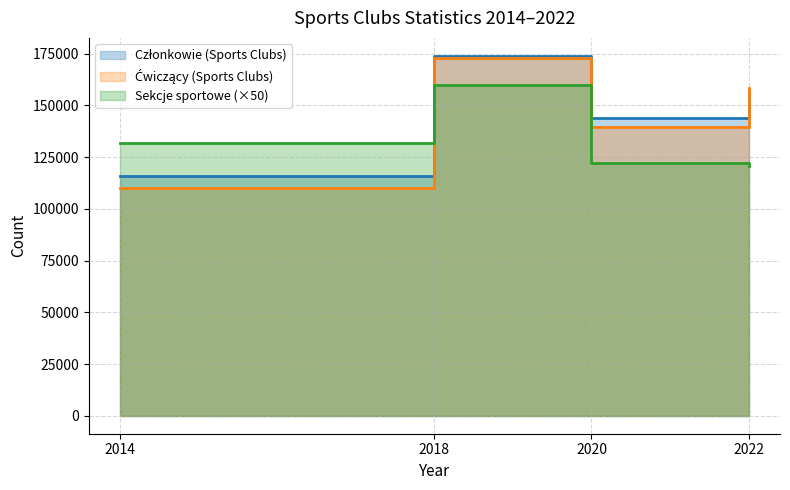

Does the chart have visible grid lines?

Yes